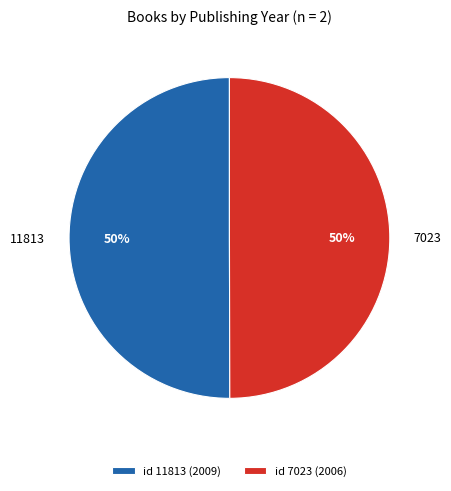

How many slices are in this pie chart?

2